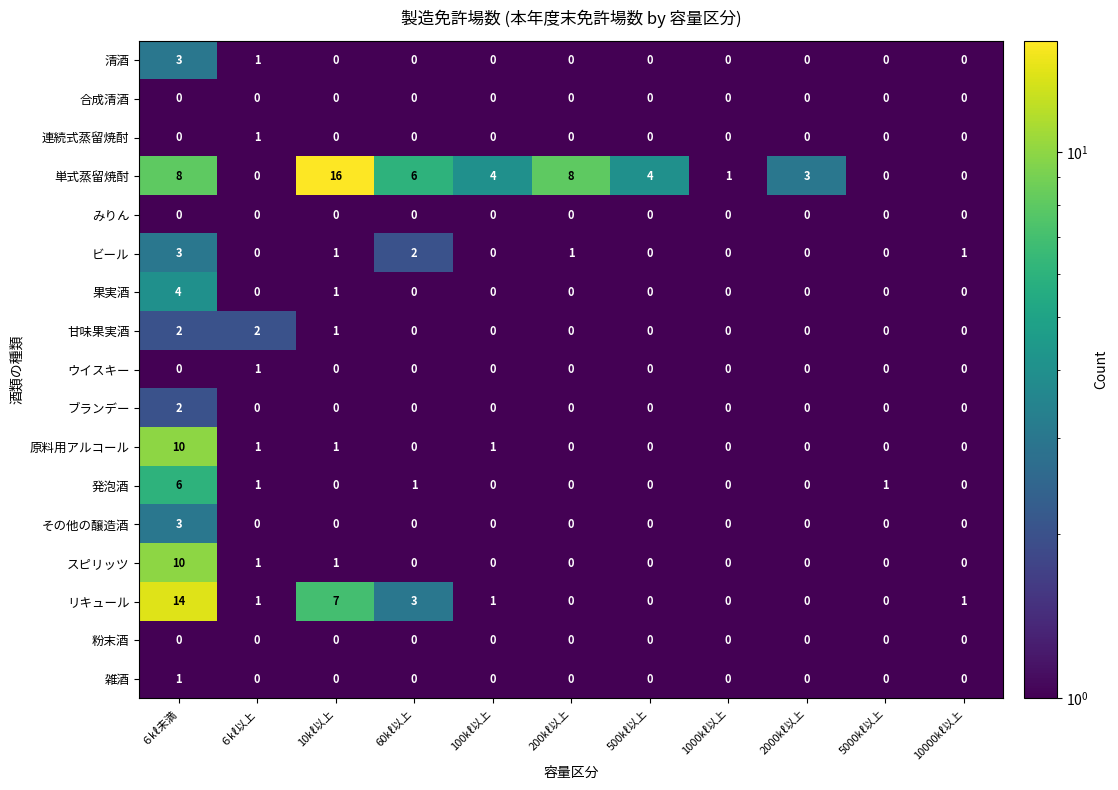

What is the maximum value for その他の醸造酒?

3